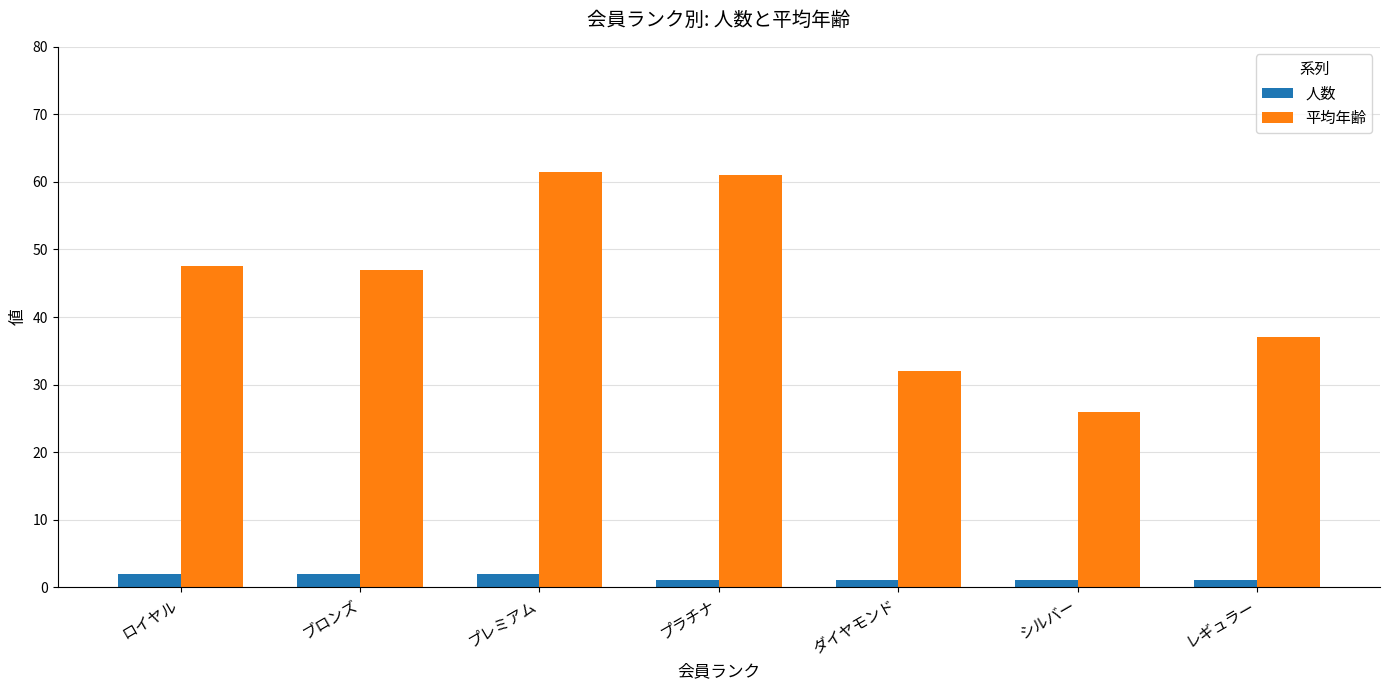

Reading left to right, what are all the values shown in this chart?

人数: ロイヤル=2.0	ブロンズ=2.0	プレミアム=2.0	プラチナ=1.0	ダイヤモンド=1.0	シルバー=1.0	レギュラー=1.0
平均年齢: ロイヤル=47.5	ブロンズ=47.0	プレミアム=61.5	プラチナ=61.0	ダイヤモンド=32.0	シルバー=26.0	レギュラー=37.0